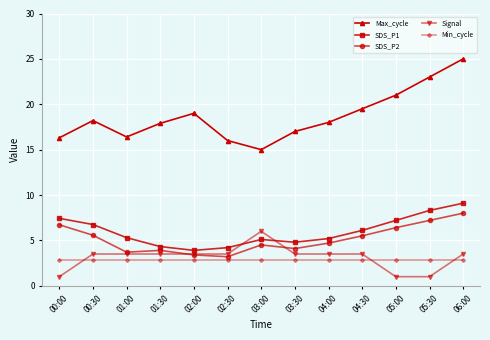

Is the value of Max_cycle at 05:00 greater than the value of SDS_P1 at 00:30?

Yes